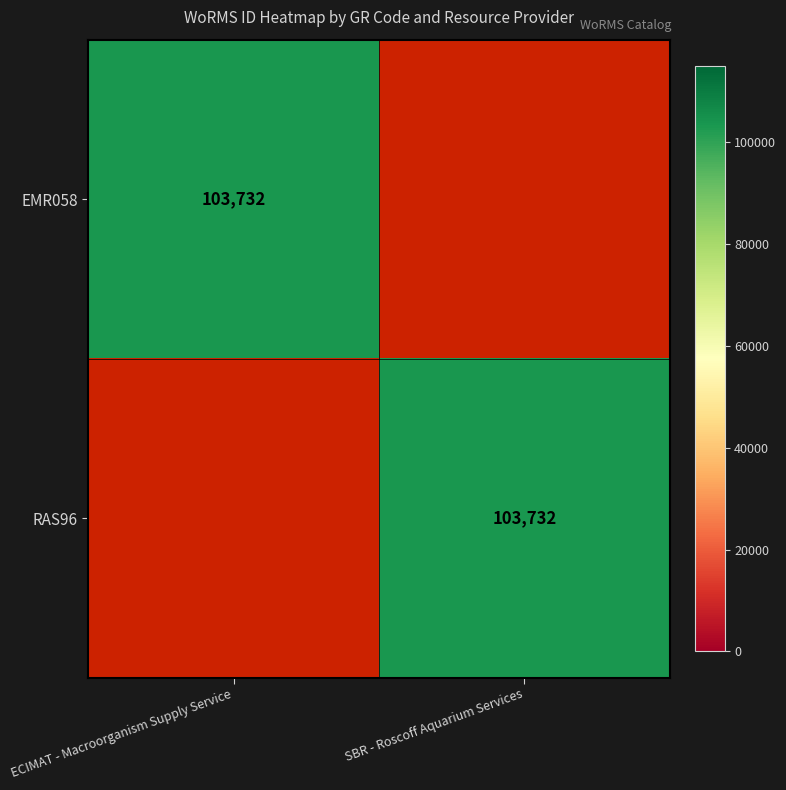

The RAS96 series shows 31497 at SBR - Roscoff Aquarium Services. True or false?

False